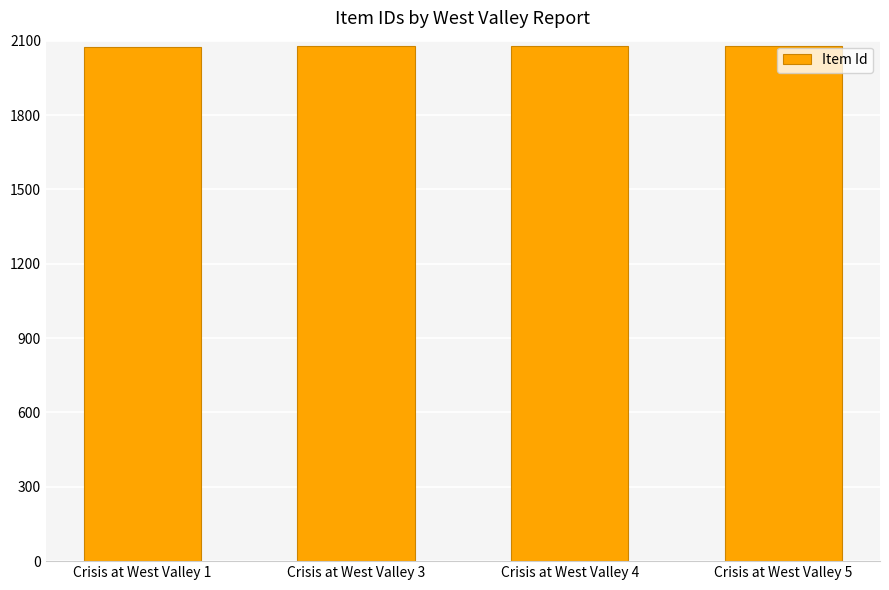

What is the change in value from Crisis at West Valley 1 to Crisis at West Valley 4?

+3